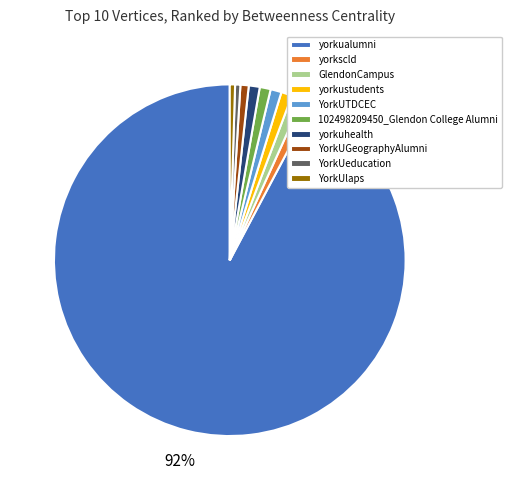

What is the majority slice?

yorkualumni